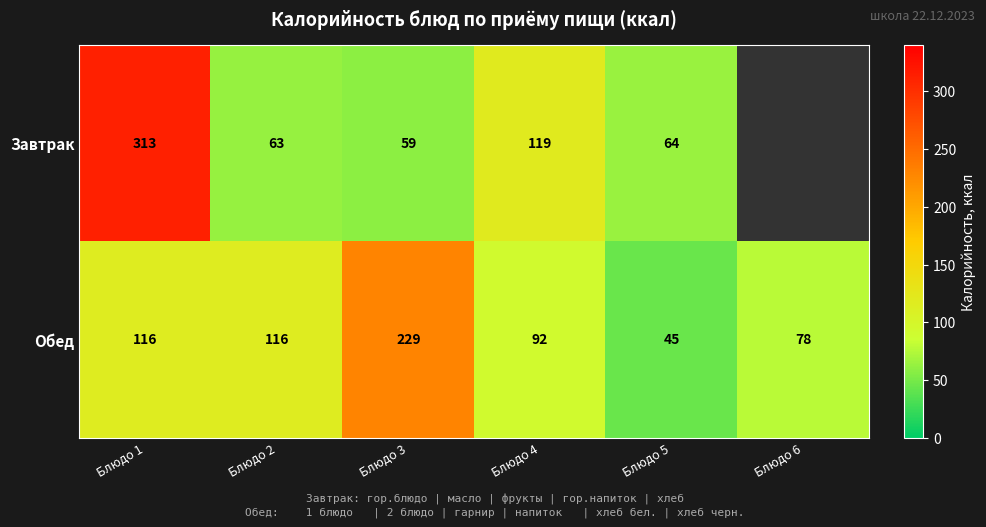

The value of Обед at Блюдо 4 is 128.3. True or false?

False